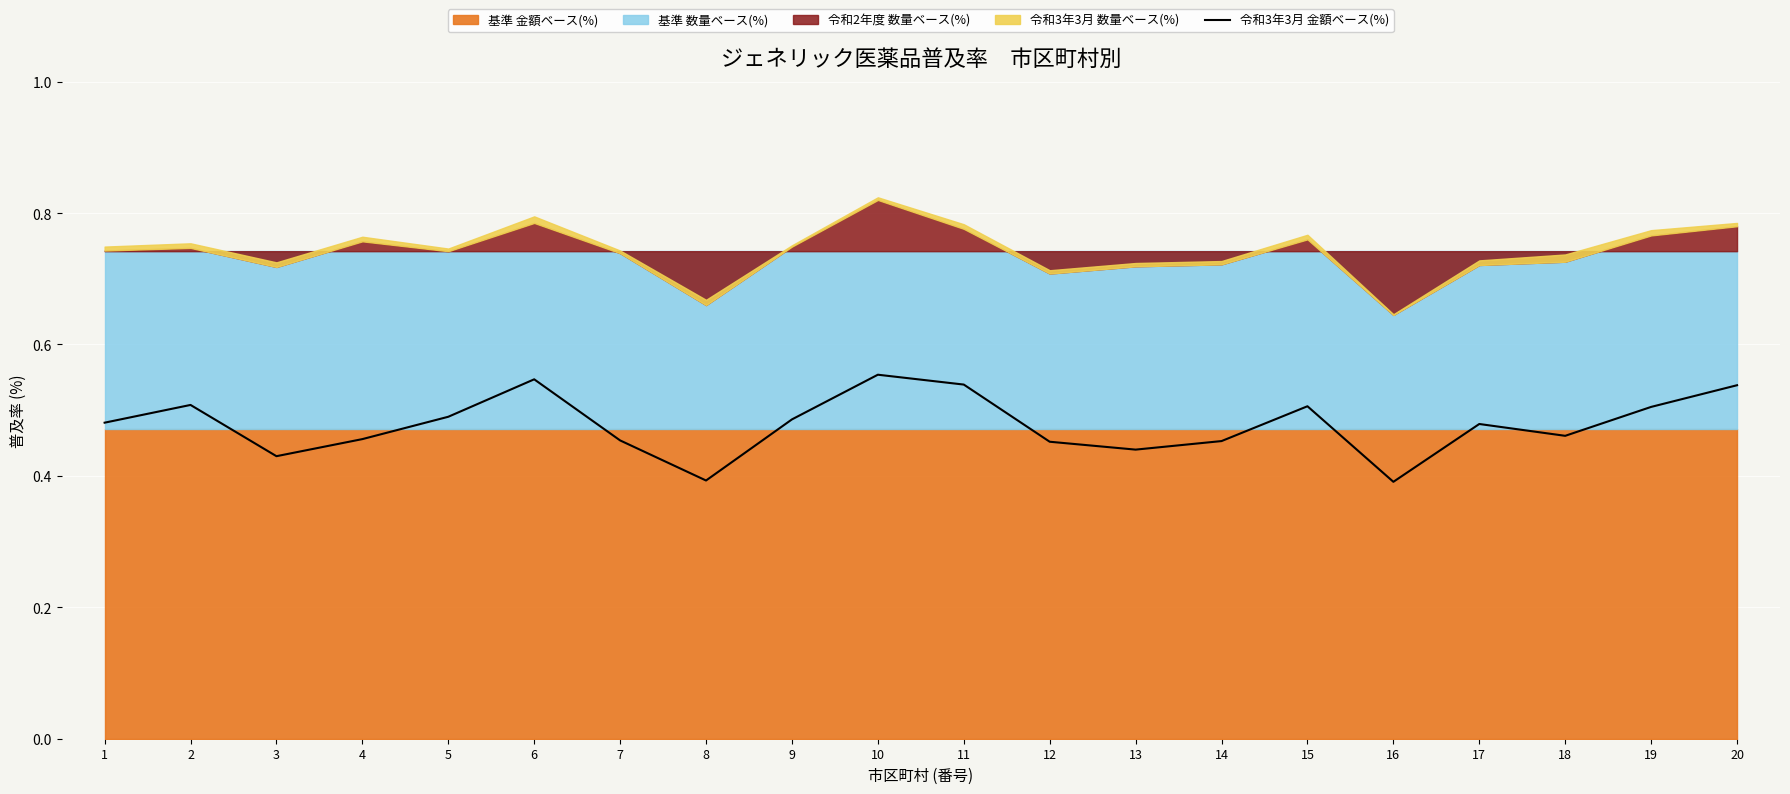

Rank the categories by value from lowest to highest.

16, 8, 3, 13, 12, 14, 7, 4, 18, 17, 1, 9, 5, 19, 15, 2, 20, 11, 6, 10